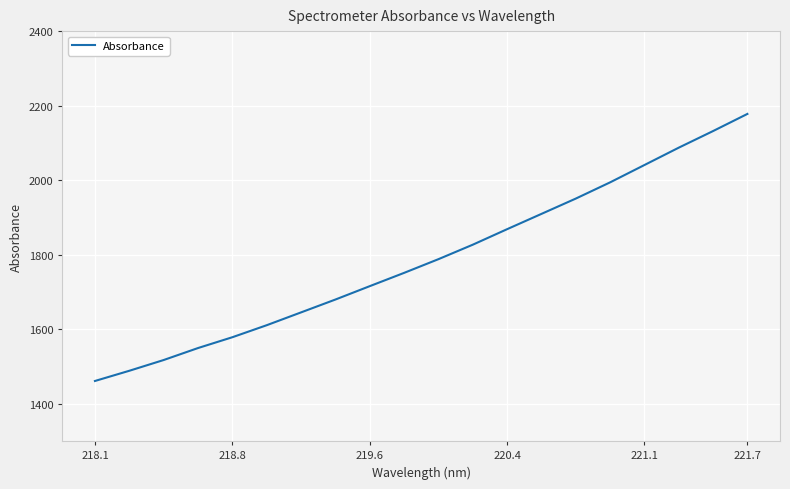

What is the minimum value shown in the chart?

1461.4